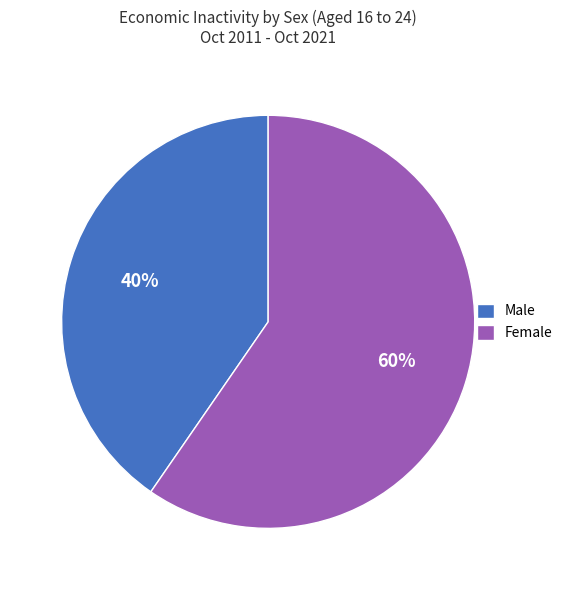

Between Female and Male, which is larger?

Female